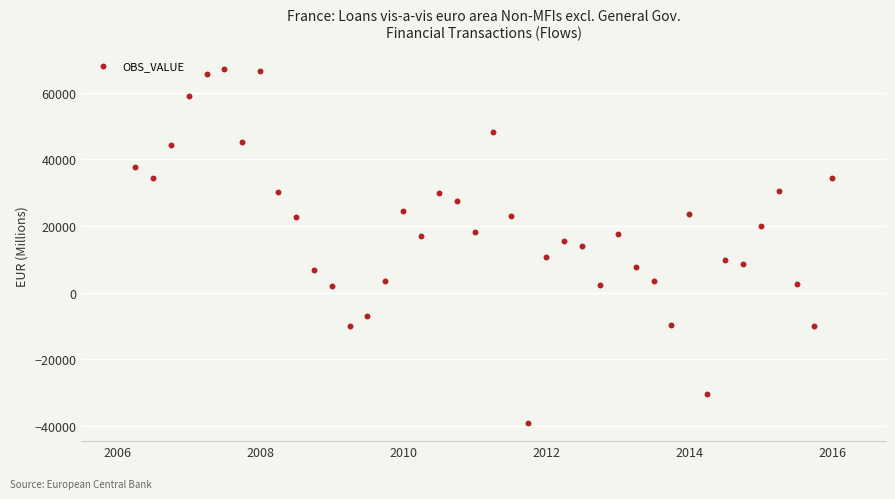

What is the range of X values (max minus min)?

9.8